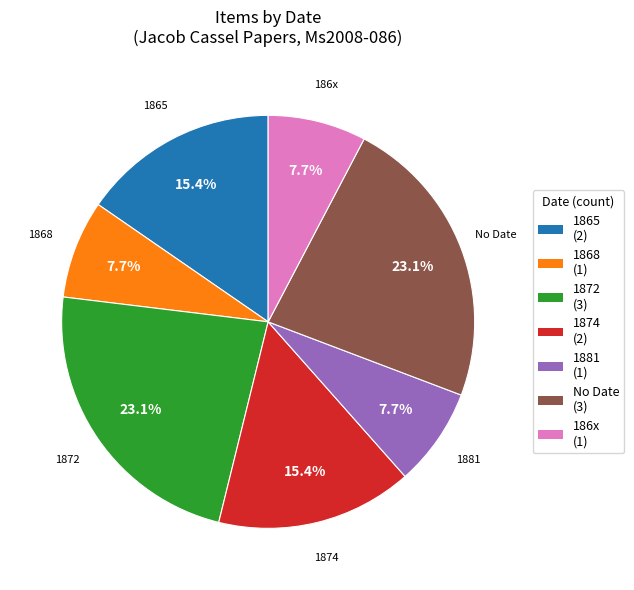

Combined, what portion of the pie is No Date and 1865?

38.5%